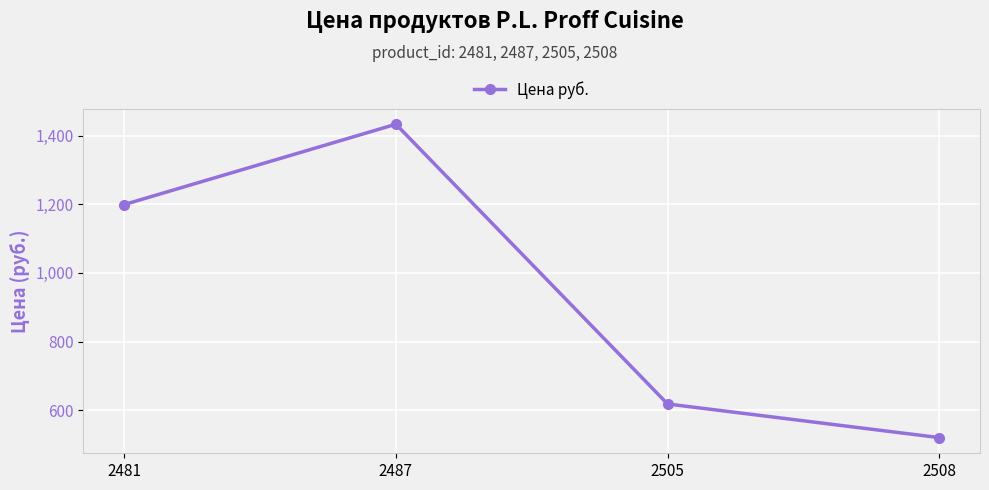

What is the value of the 3rd point from the left?

618